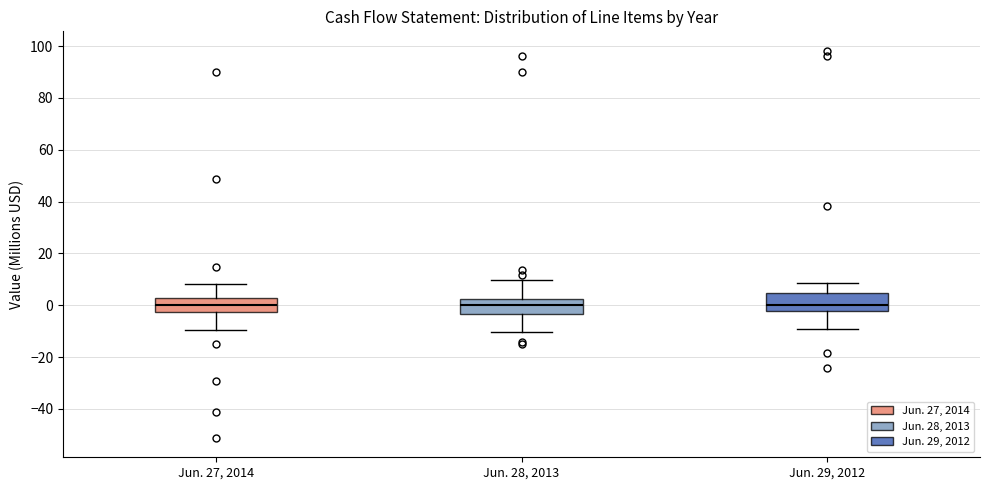

Reading left to right, transcribe this box plot: for each box, give where its median line is, the range the box spans, and where its two whiskers end, as read against the y-axis. The values are not printed on the chart, so give them approximately, as read against the axis.

Jun. 27, 2014: median 0, box -2 to 2, whiskers -10 to 8
Jun. 28, 2013: median 0, box -4 to 2, whiskers -10 to 10
Jun. 29, 2012: median 0, box -2 to 4, whiskers -8 to 8